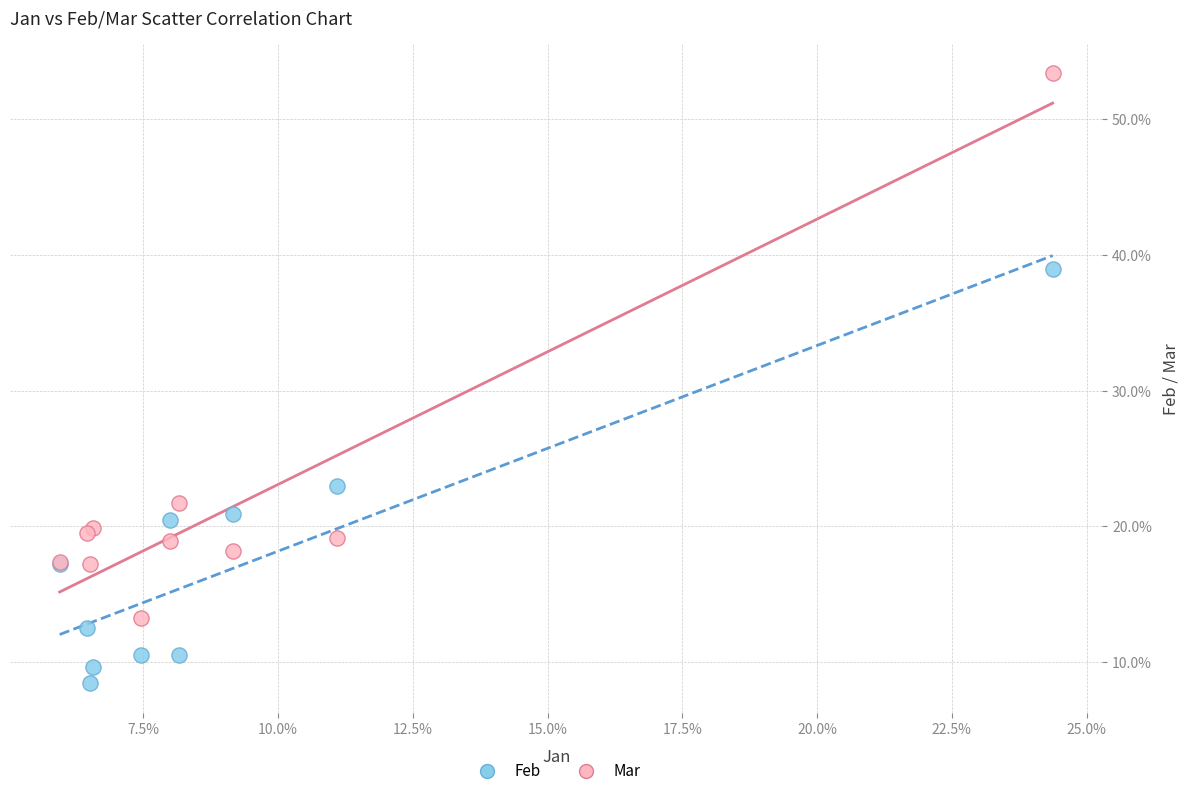

What are all the series names shown in the legend?

Feb, Mar